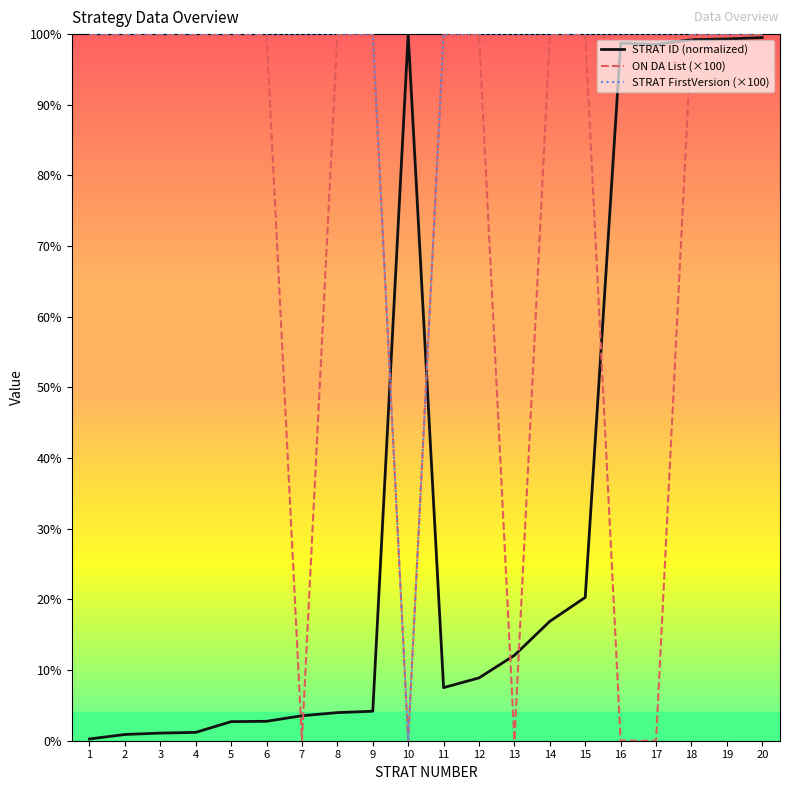

What is the maximum value shown in the chart?

100.0